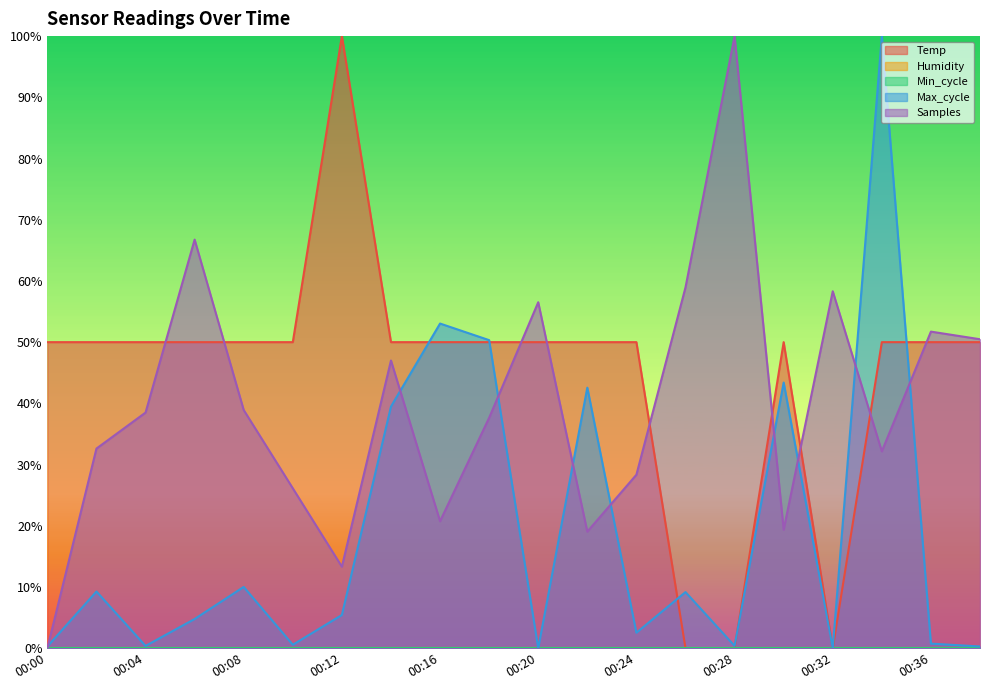

What is the difference between the maximum and minimum values in the Temp series?

100.0